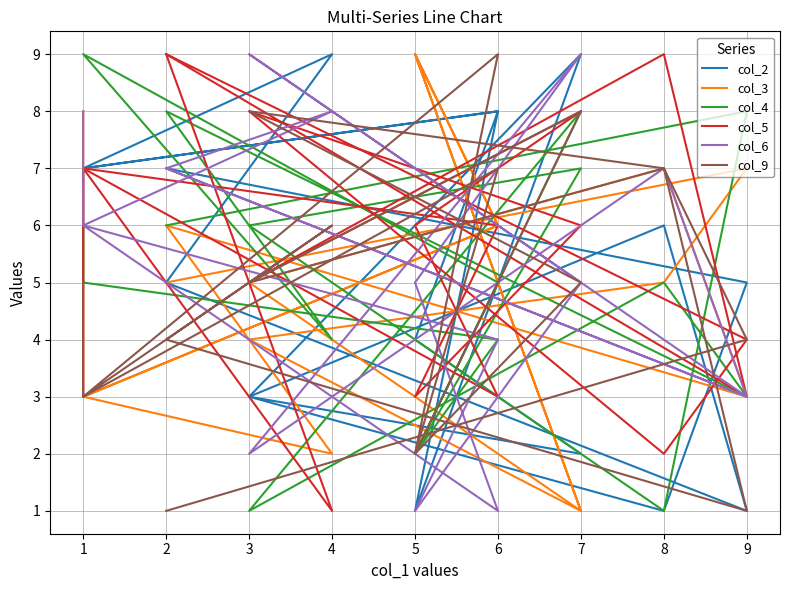

The value of col_4 at 6 is 2. True or false?

False